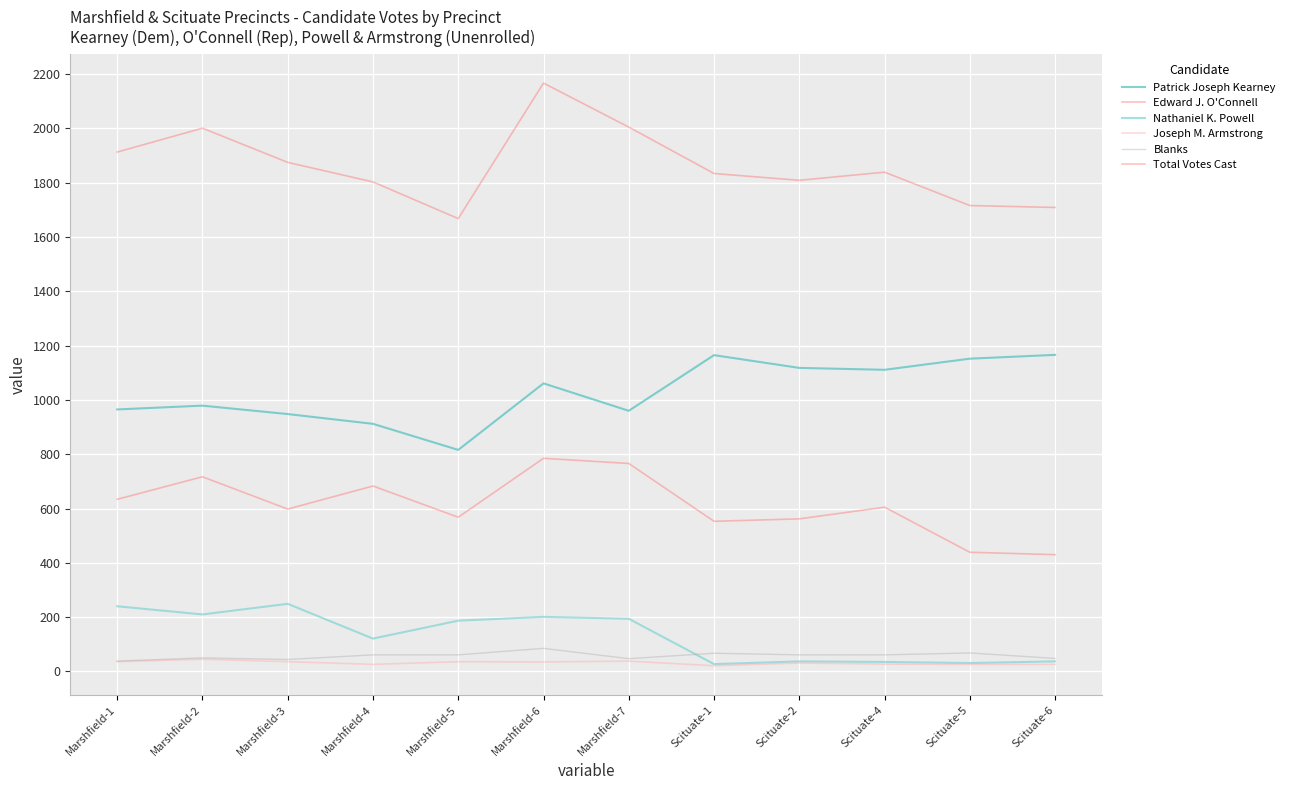

How many intersections are there between Blanks and Nathaniel K. Powell?

1